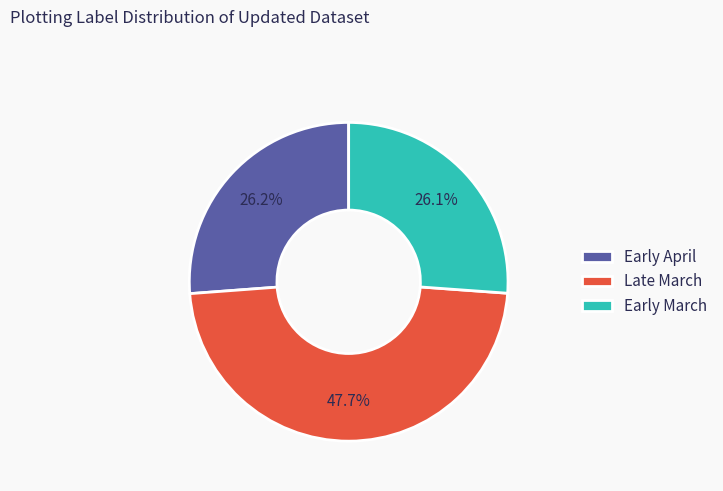

Does Early March represent more than half of the total?

No